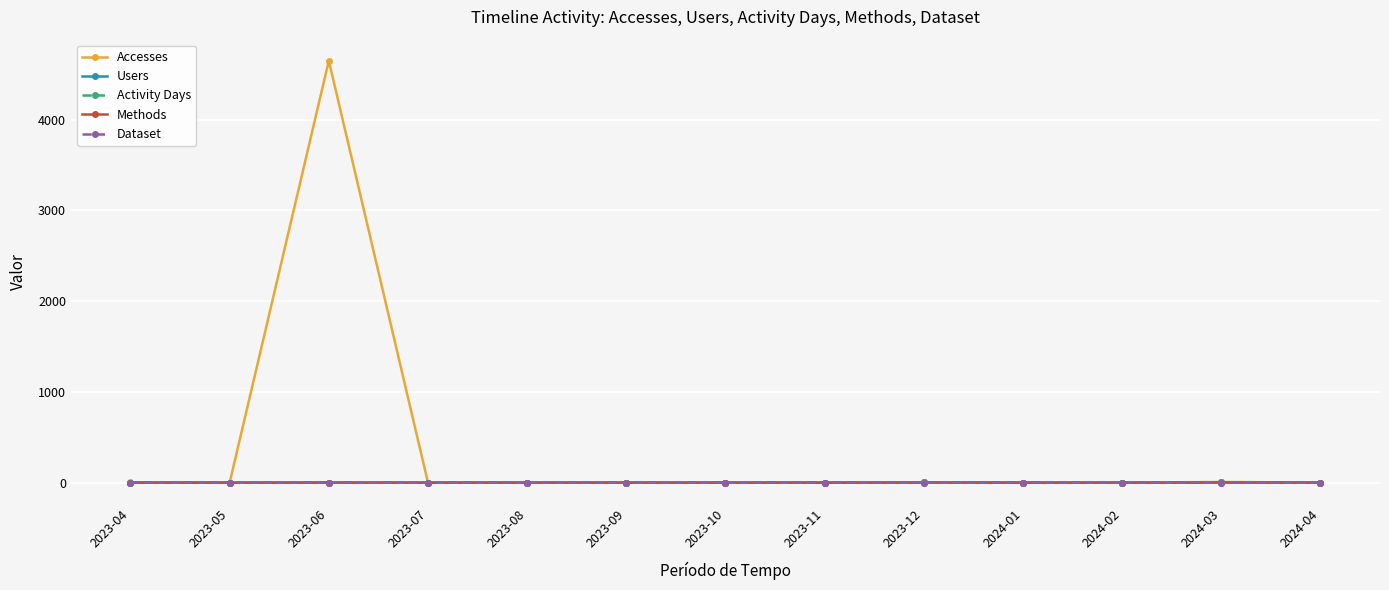

Rank the series at 2023-10 from lowest to highest value.

Accesses, Users, Activity Days, Methods, Dataset